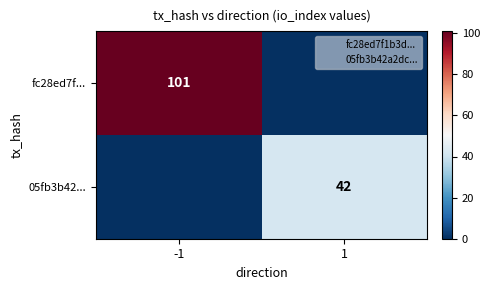

Count the number of categories in the chart.

2